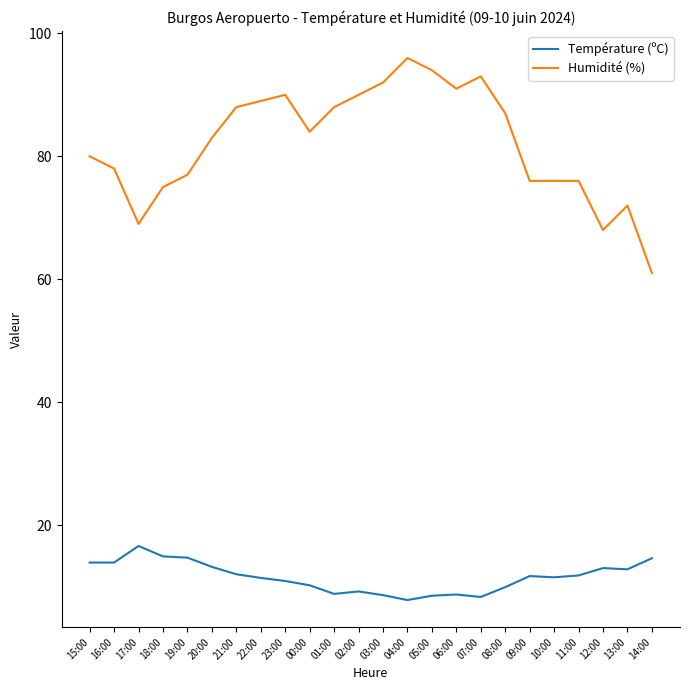

Which series changed the most between 17:00 and 21:00?

Humidité (%)